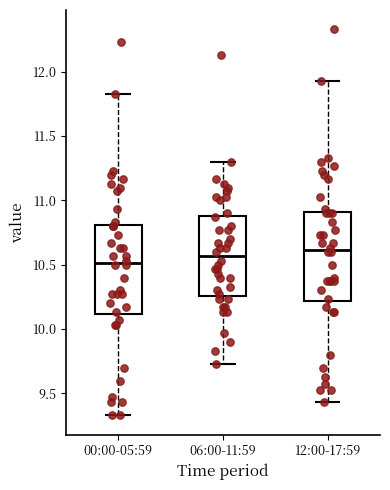

Where does the lower whisker of the box for 06:00-11:59 end on the y-axis? The values are not printed on the chart, so give them approximately, as read against the axis.

9.75